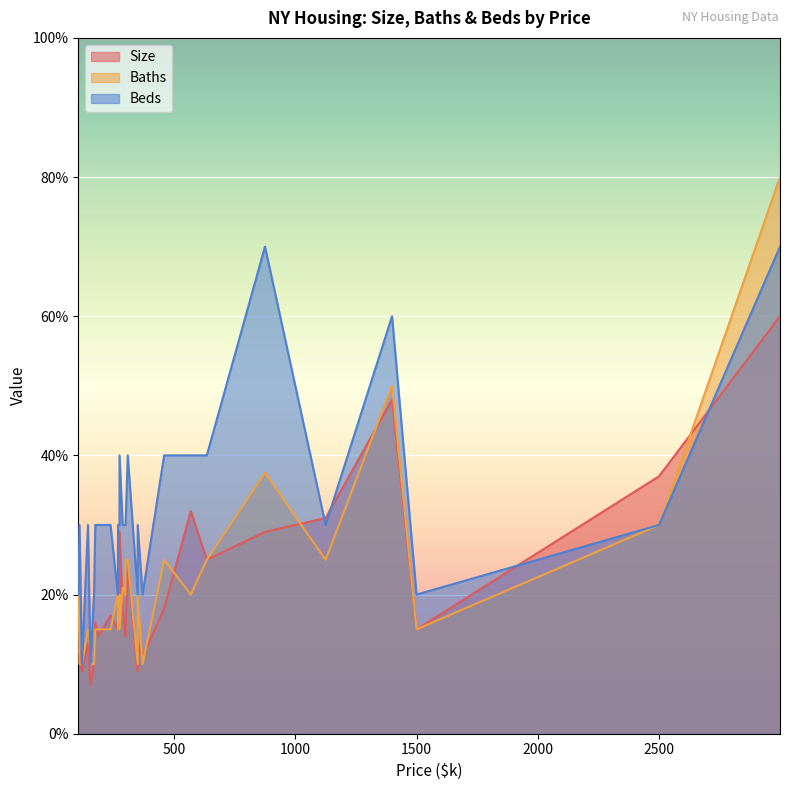

True or false: Beds has a value of 3.0 at 14.

True